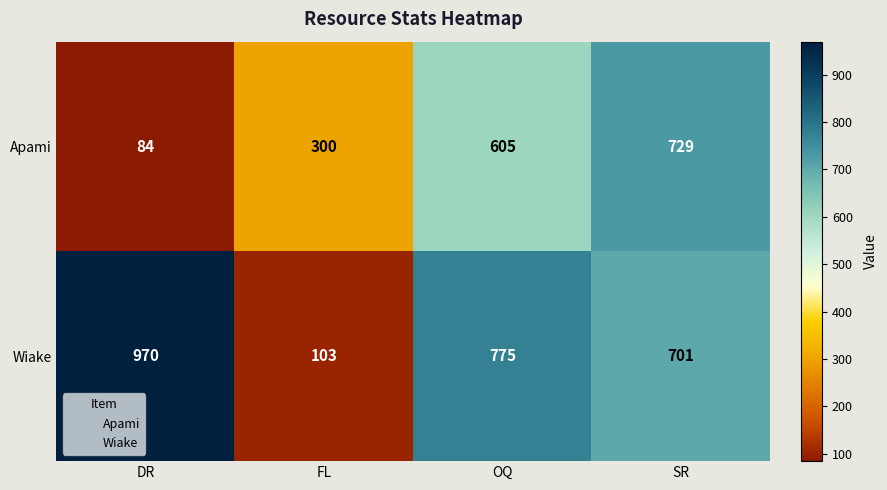

Is it true that Wiake equals 701 at SR?

True